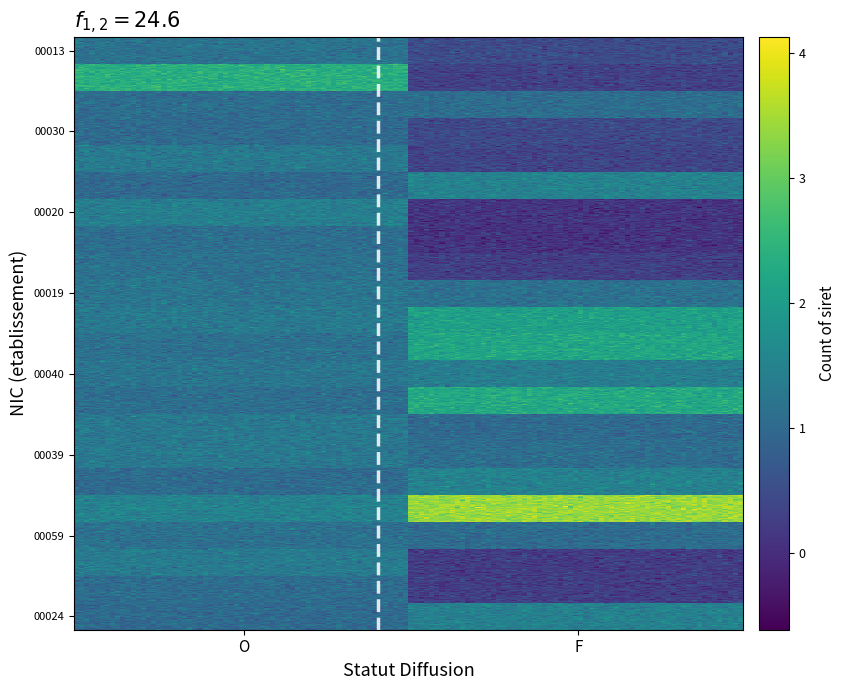

At which category does the chart reach its peak across all series?

F